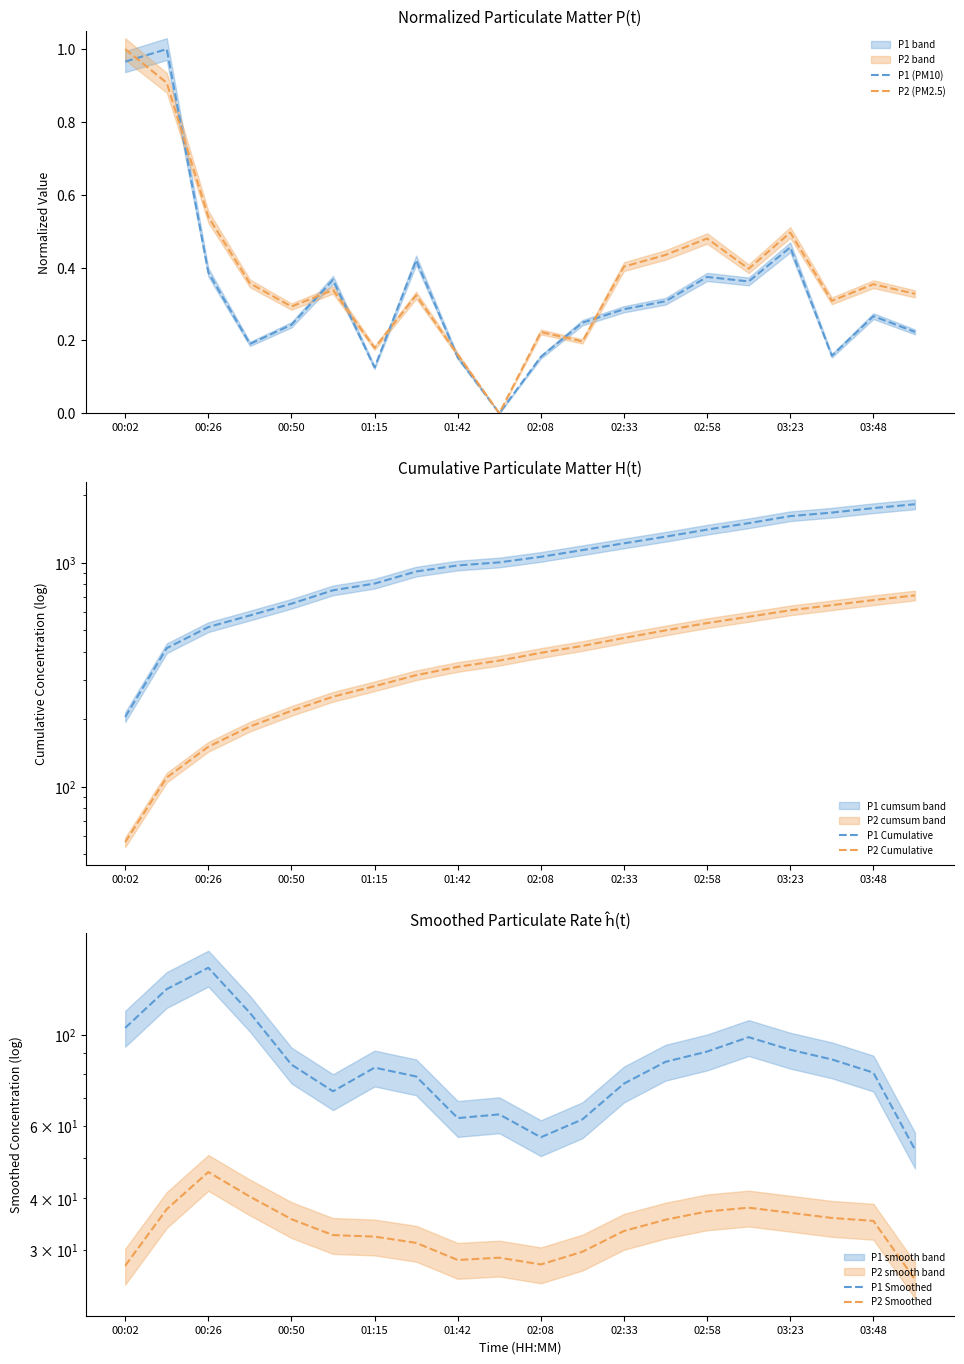

The value of P2 (PM2.5) at 02:08 is 0.4. True or false?

False